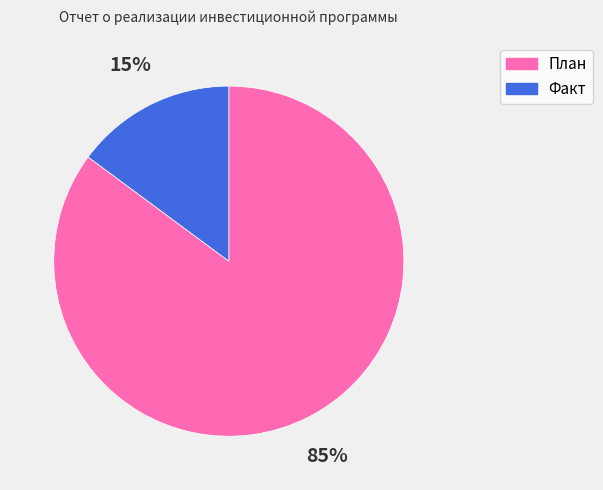

To the nearest percent, what percentage of the pie is Факт?

15%